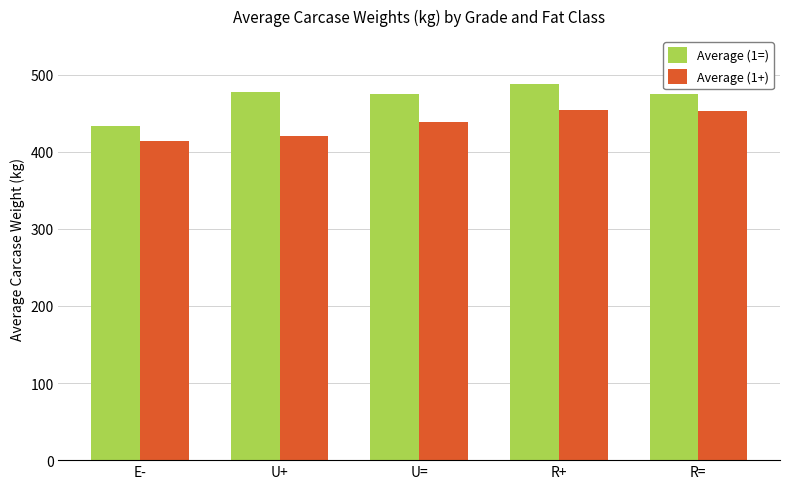

What is the label of the 5th bar from the left?

R=